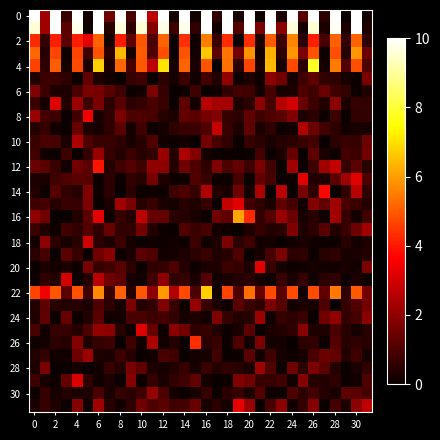

At how many categories does at least one series exceed 8?

16